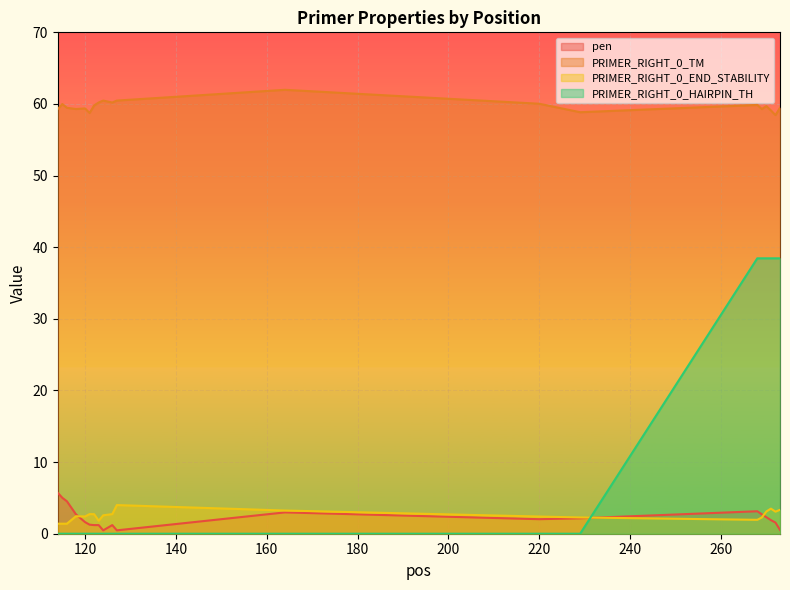

What is the greatest value displayed?

62.0